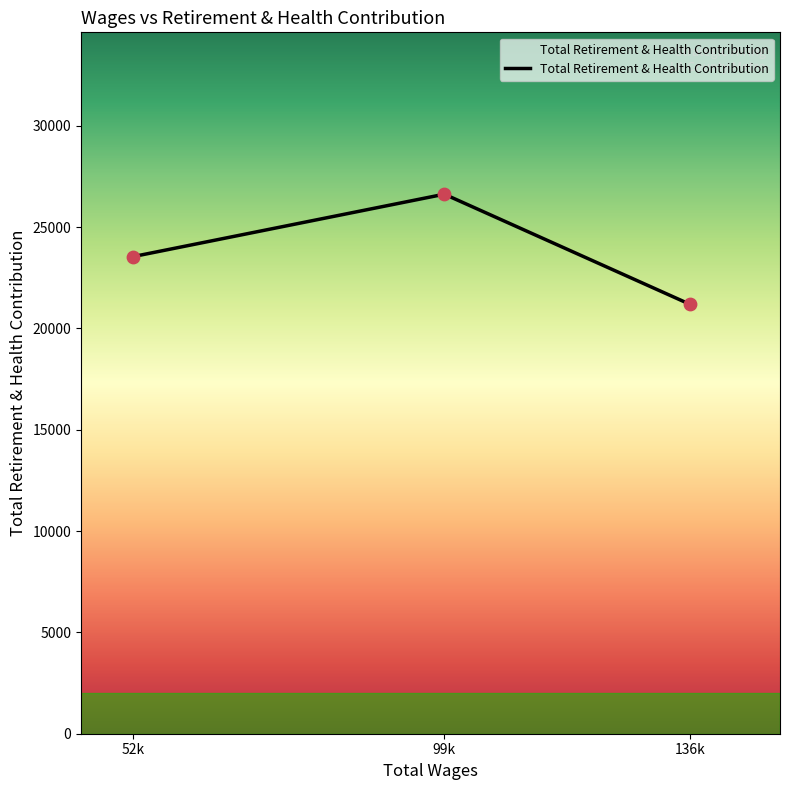

What is the change in value from 52k to 136k?

-2348